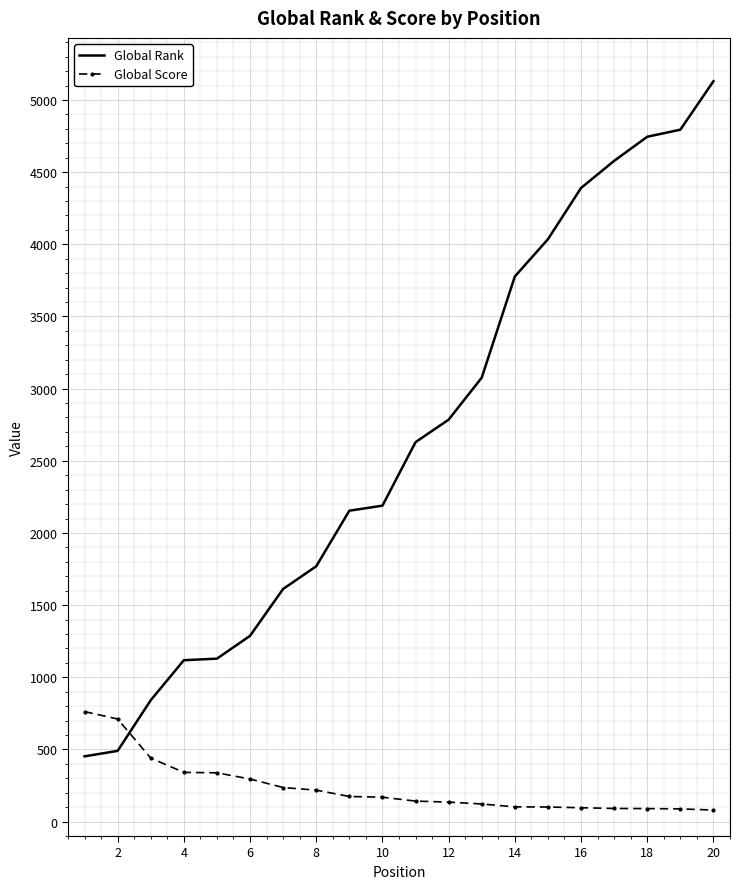

Which series has the largest total across all categories?

Global Rank